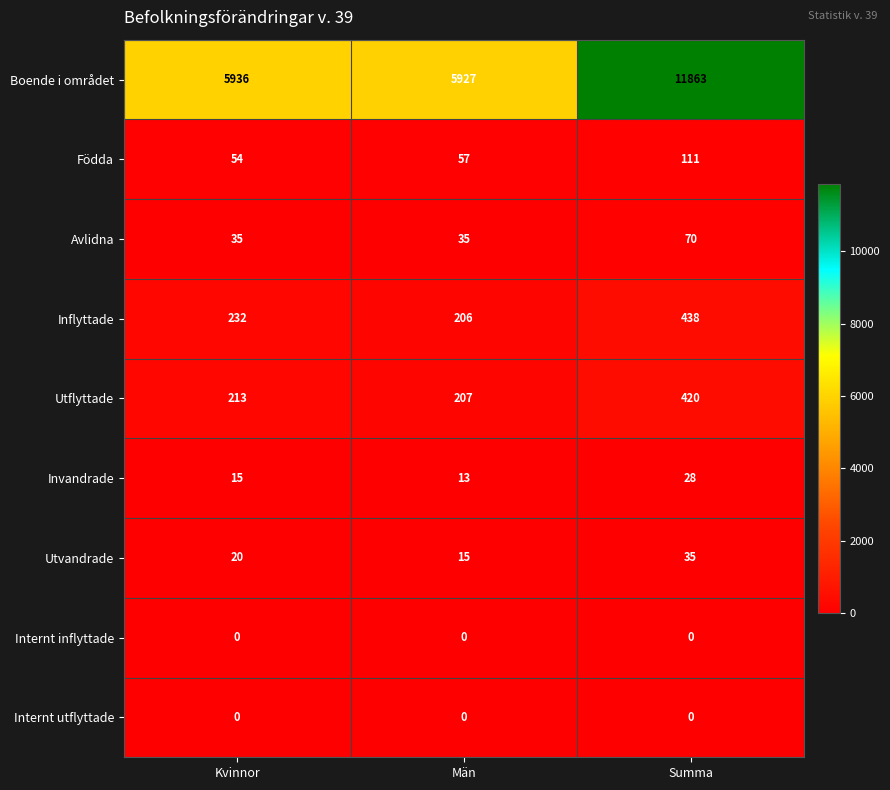

Between Kvinnor and Summa, which series saw the biggest shift?

Boende i området